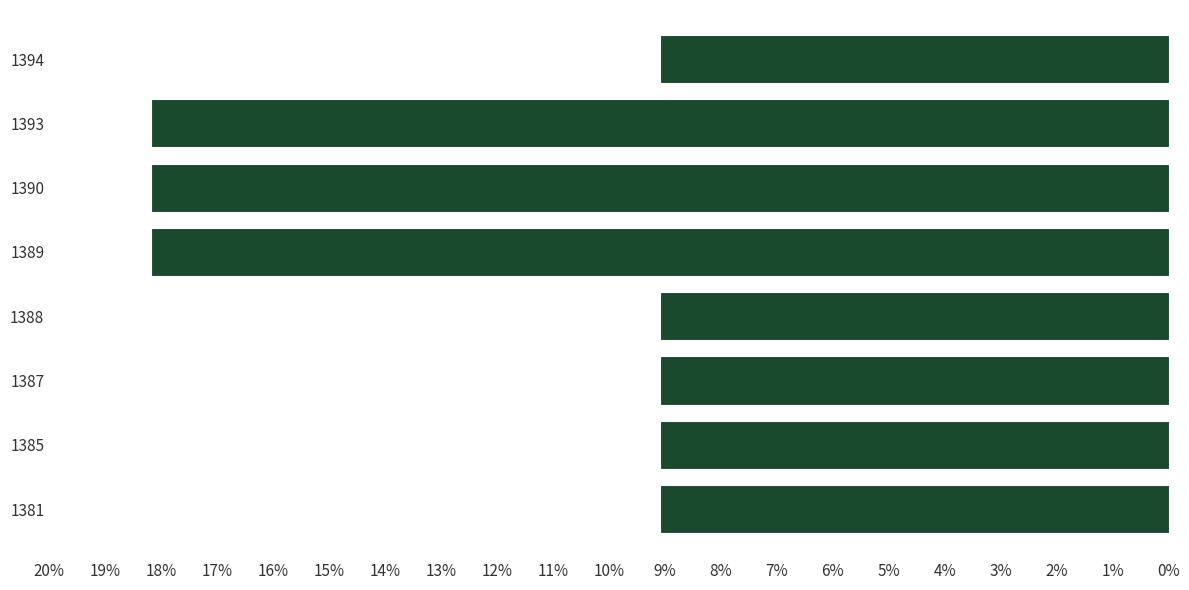

Are the bars grouped side by side (vs. stacked)?

No